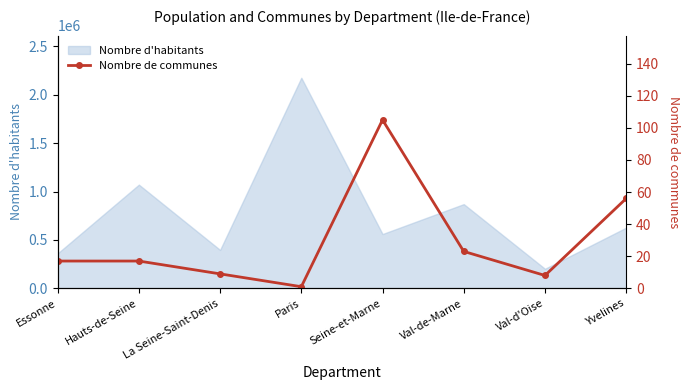

Reading right to left, list all the values displayed in this chart.

56	8	23	105	1	9	17	17